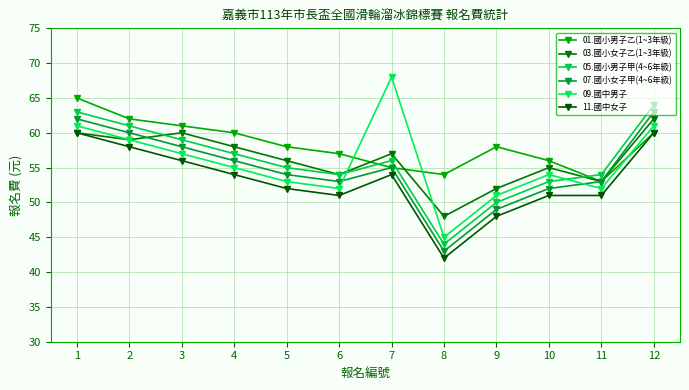

How many lines are shown in the chart?

6